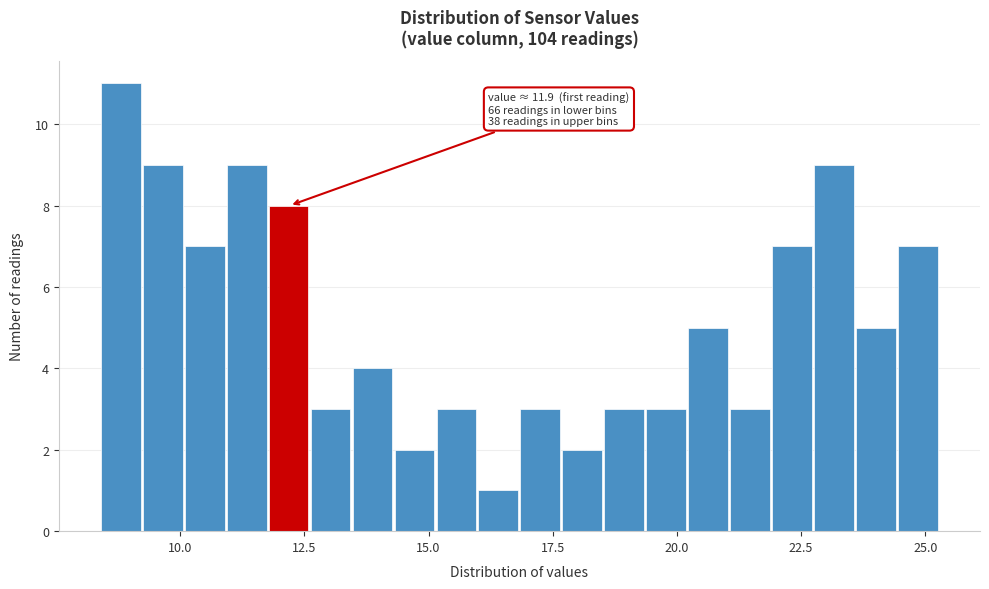

Around what value on the x-axis is the tallest bar? Give the approximate position of its centre, as read against the axis.

9.0